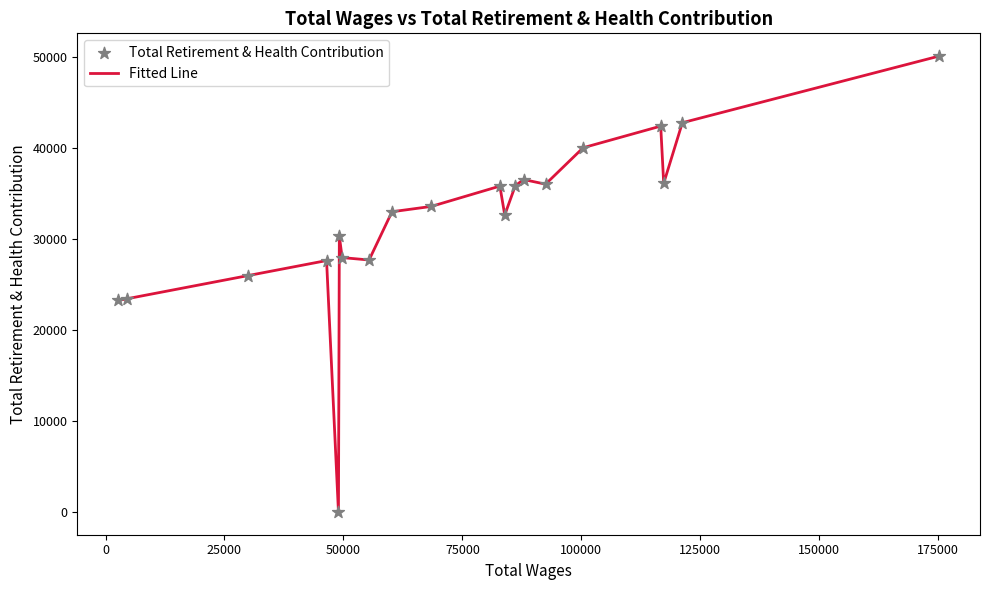

What is the difference between the maximum and minimum values?

50049